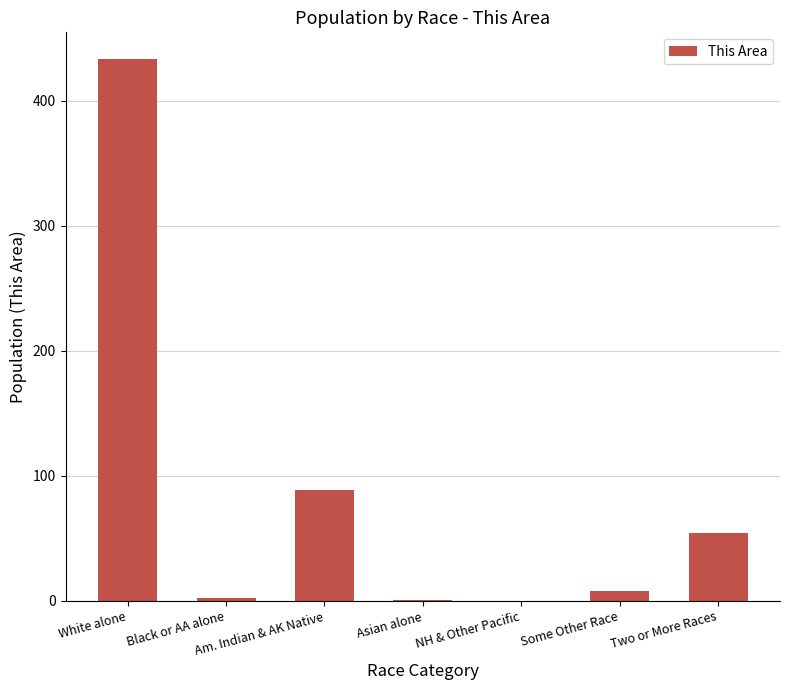

What is the sum of the values at Am. Indian & AK Native and Two or More Races?

143